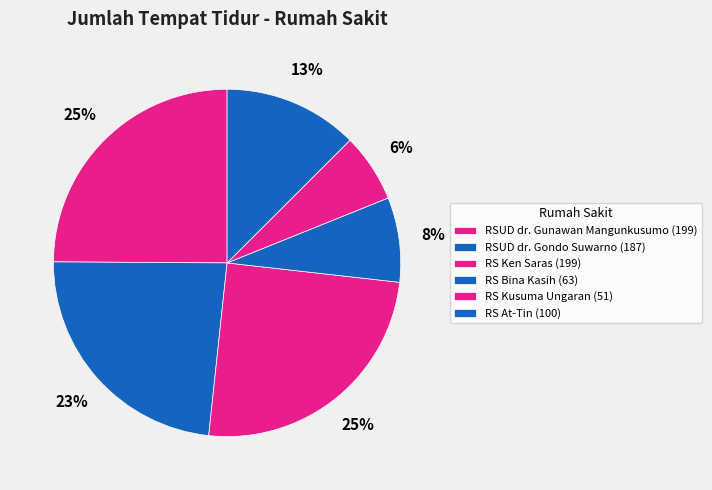

What is the ratio of the value at RSUD dr. Gondo Suwarno to the value at RS Bina Kasih?

3.0